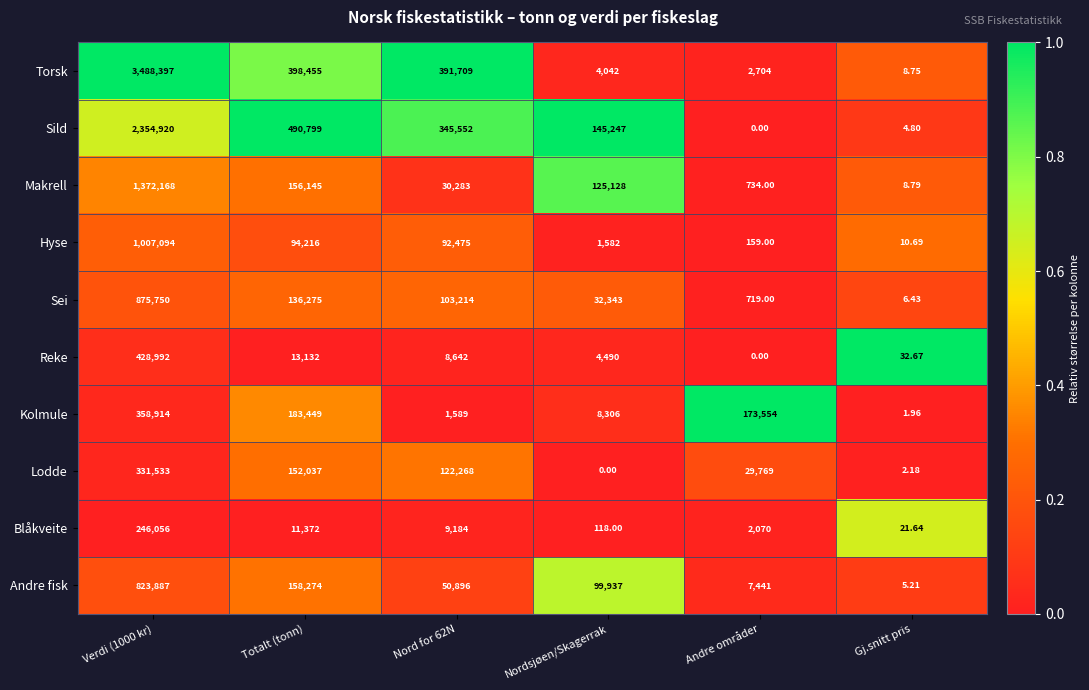

Is the value of Sei at Nordsjøen/Skagerrak greater than the value of Kolmule at Nord for 62N?

Yes